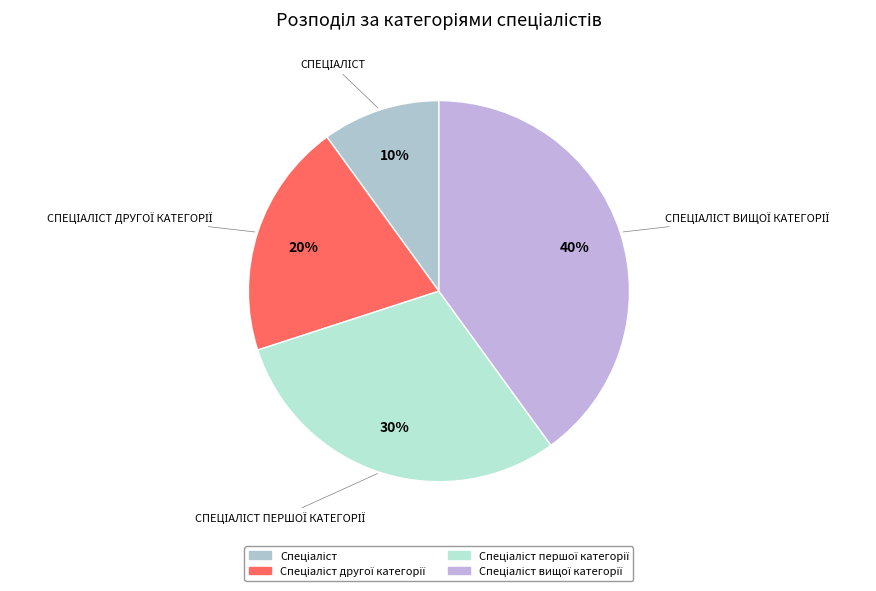

Which category has the biggest portion of the pie?

Спеціаліст вищої категорії